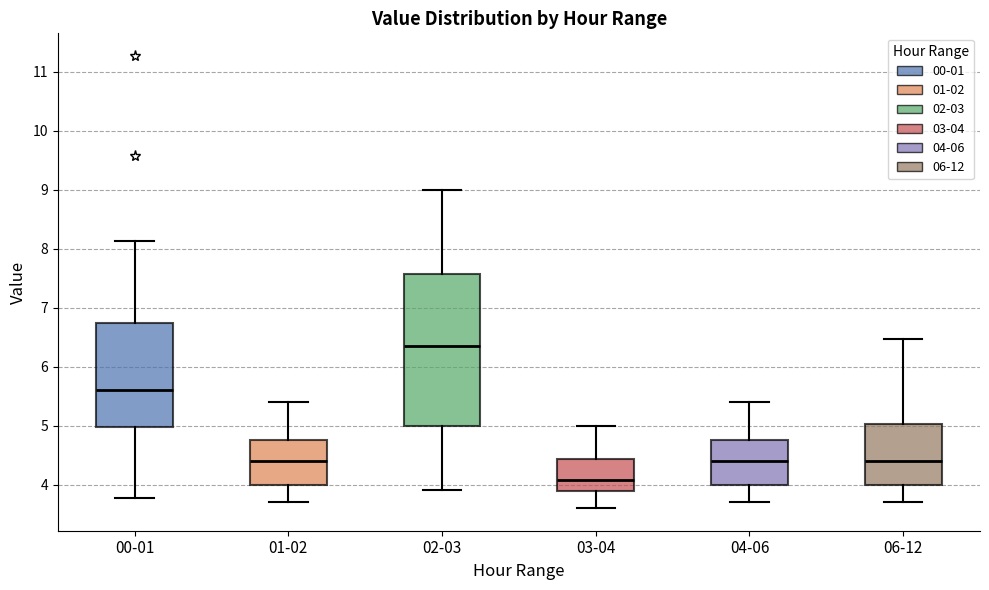

Which box's median line is the lowest?

03-04